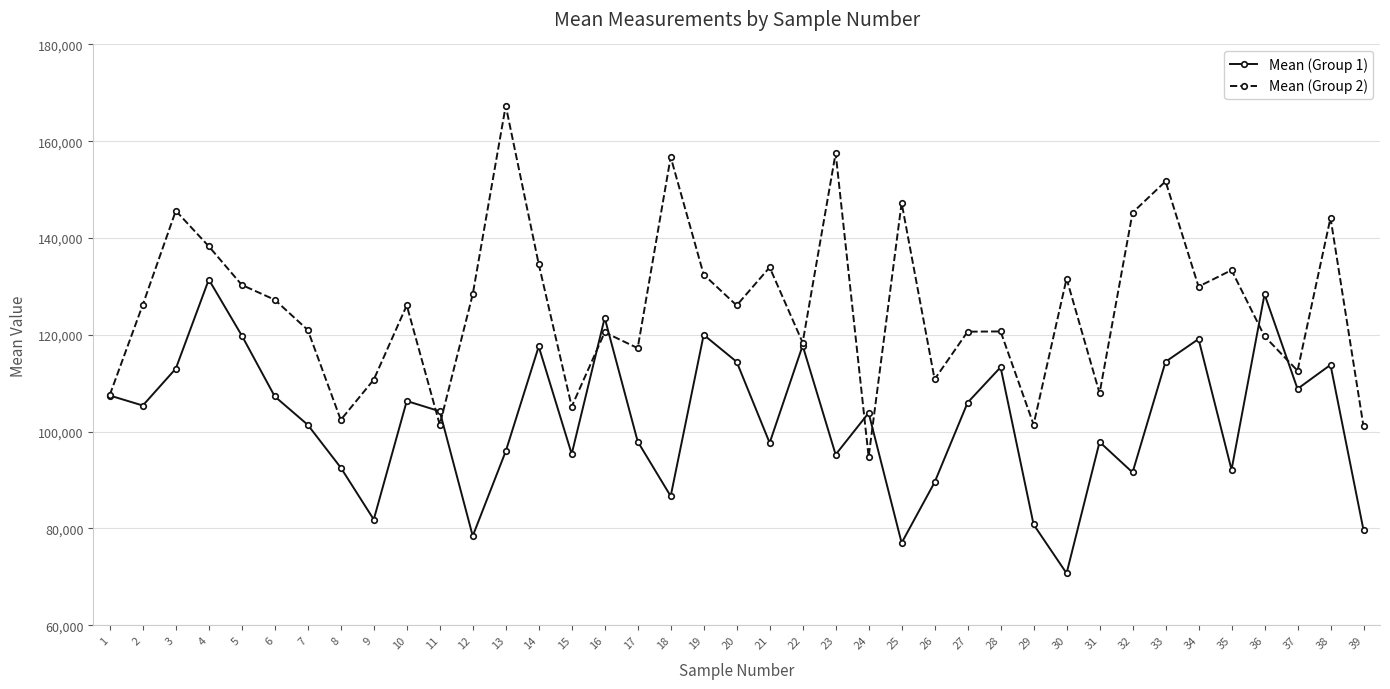

Read the Mean (Group 2) value at 11.

101444.0